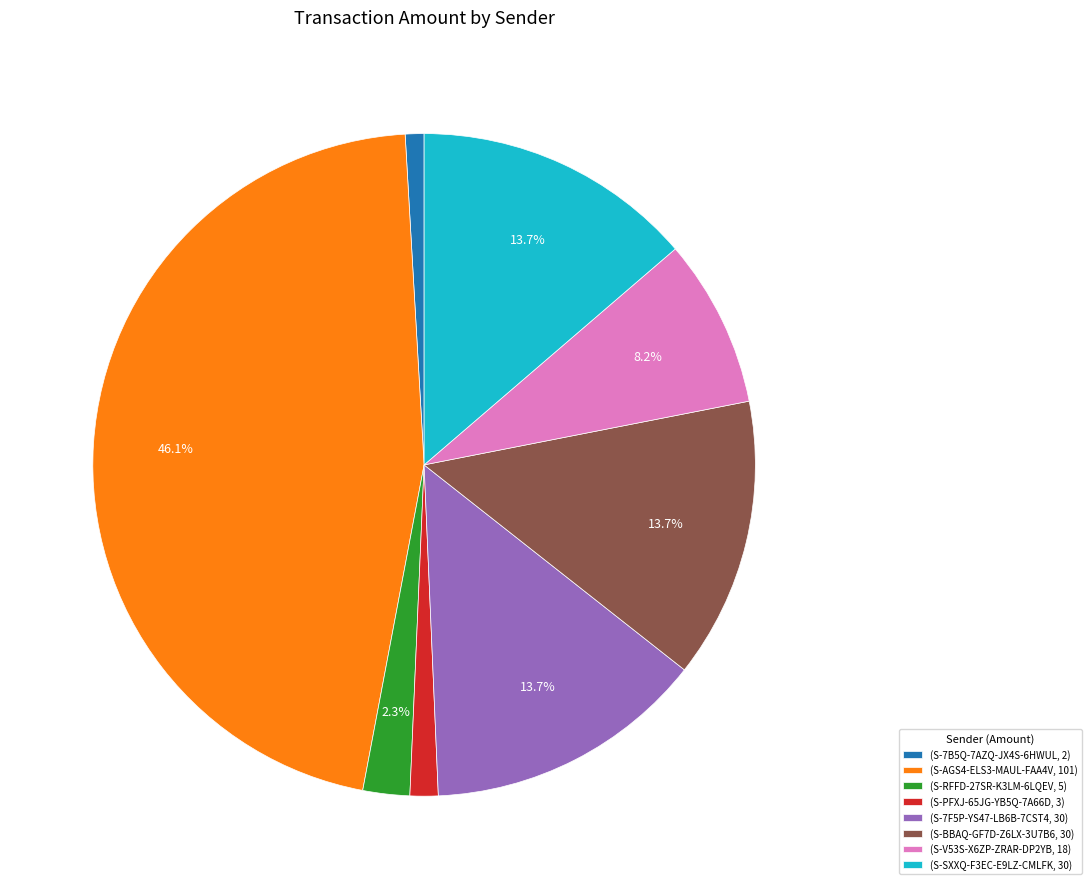

Is there any slice that represents more than half of the pie?

No